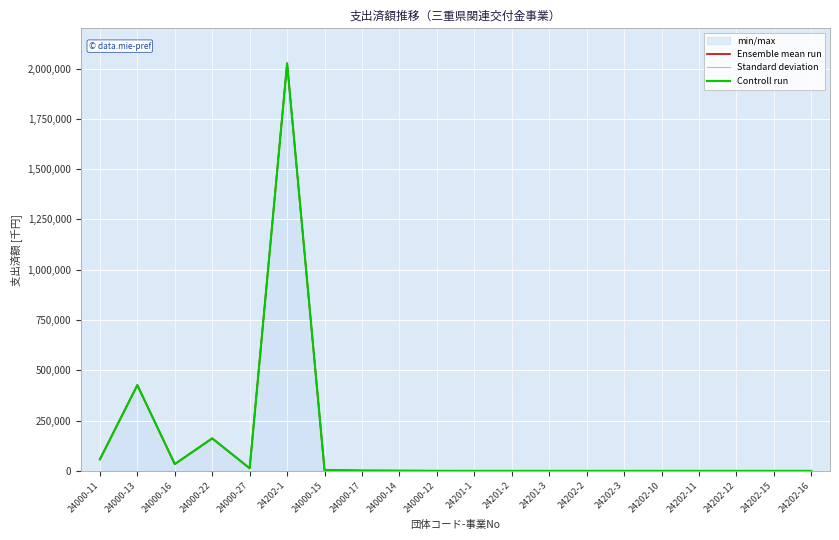

Is this an area chart (filled region under the line)?

No